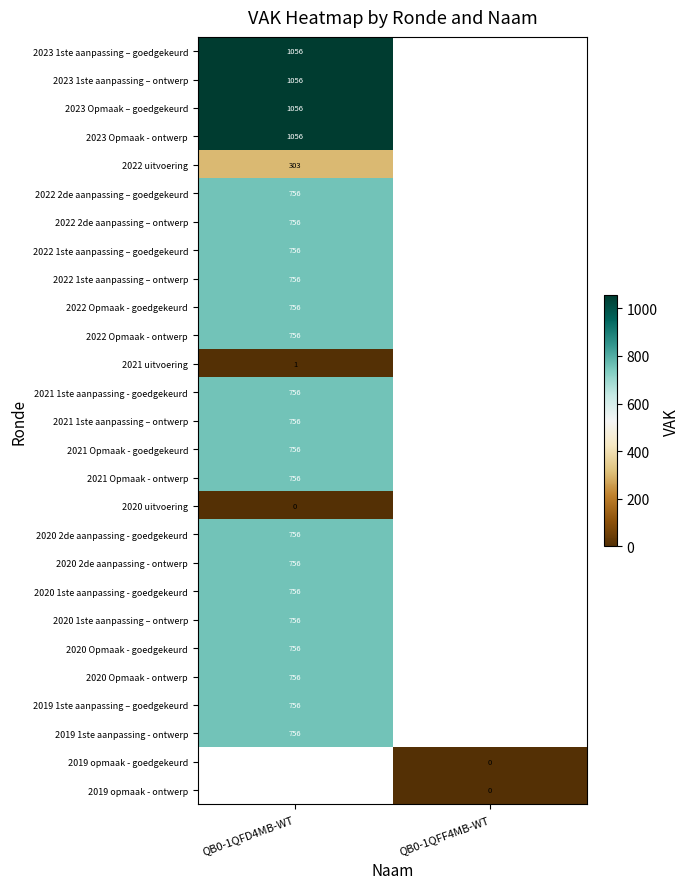

Count the number of categories in the chart.

2